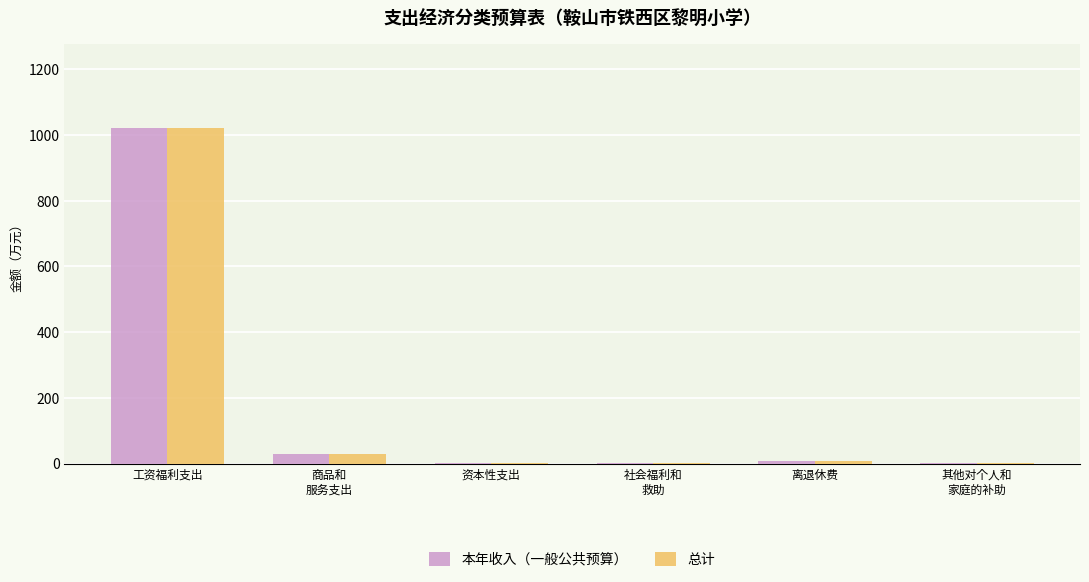

How many data points in 本年收入（一般公共预算） are above 8?

3